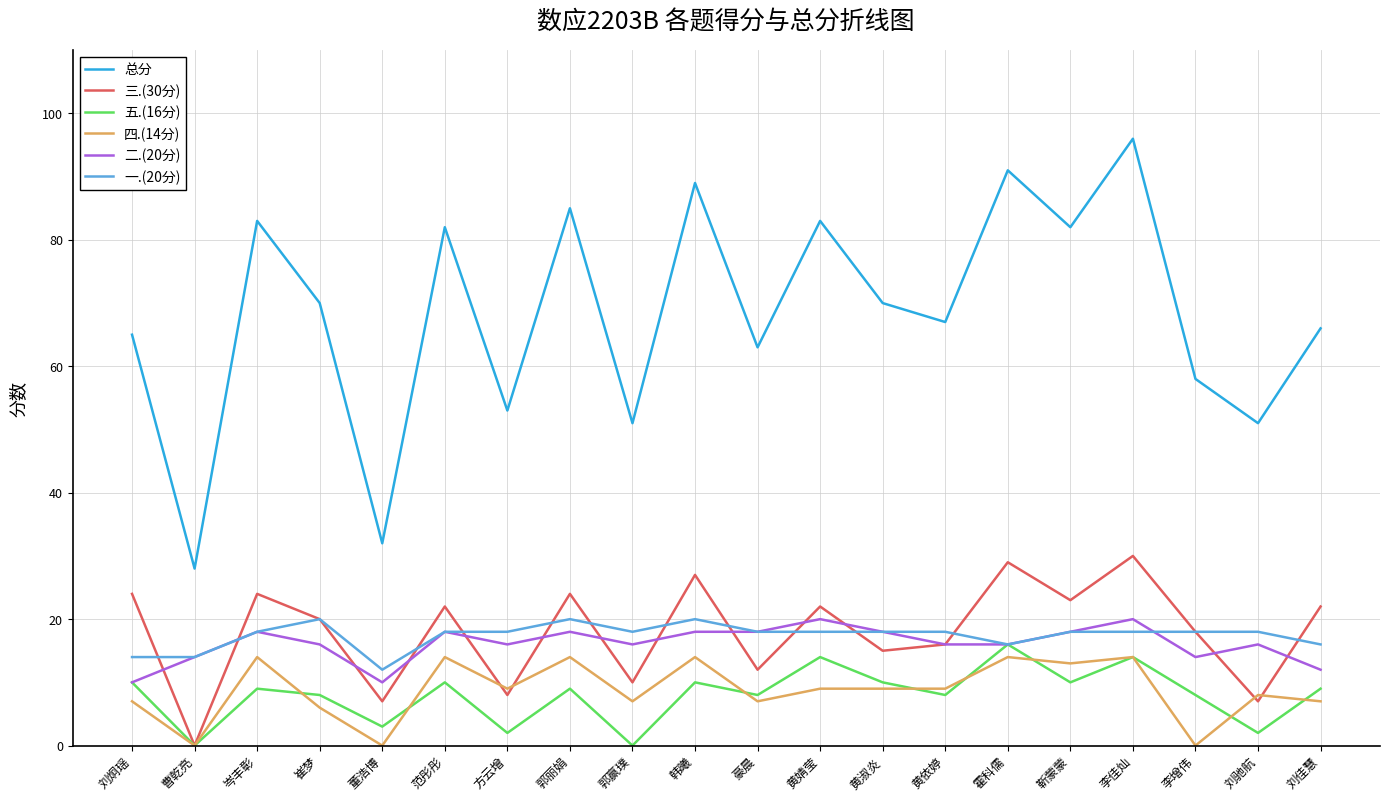

What is the greatest value displayed?

96